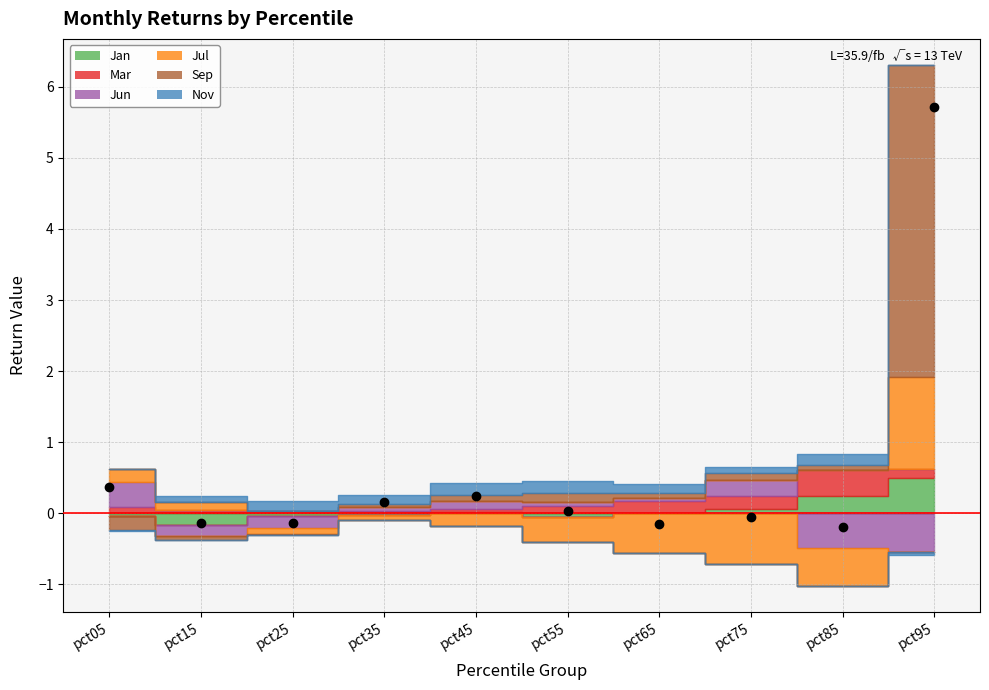

What is the change in value from pct35 to pct75?

-0.2